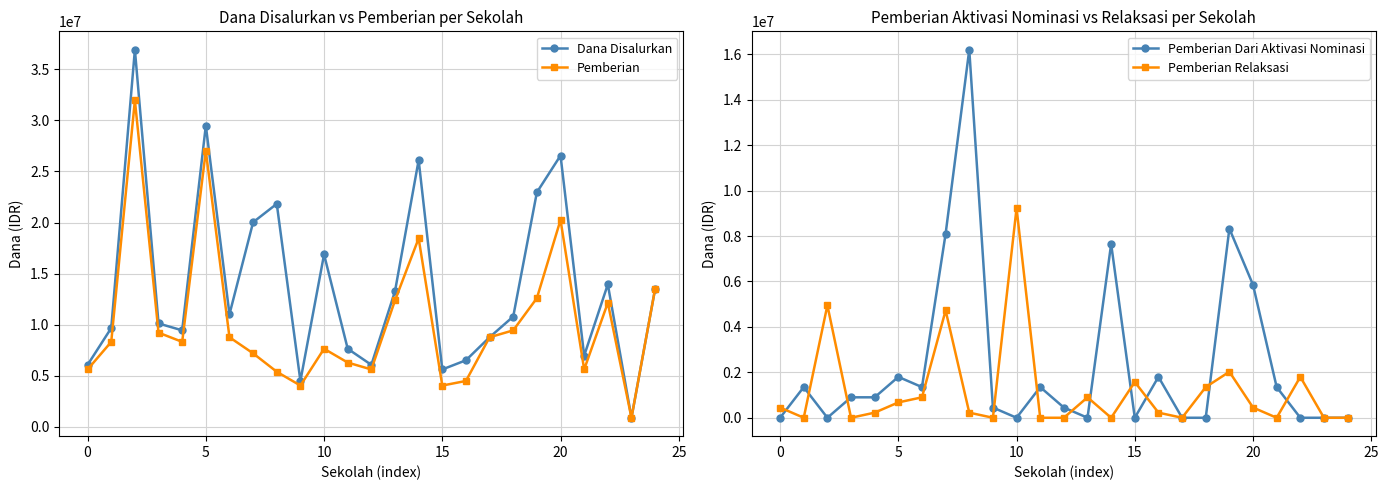

After their last crossing, which series has the higher values: Pemberian or Pemberian Relaksasi?

Pemberian